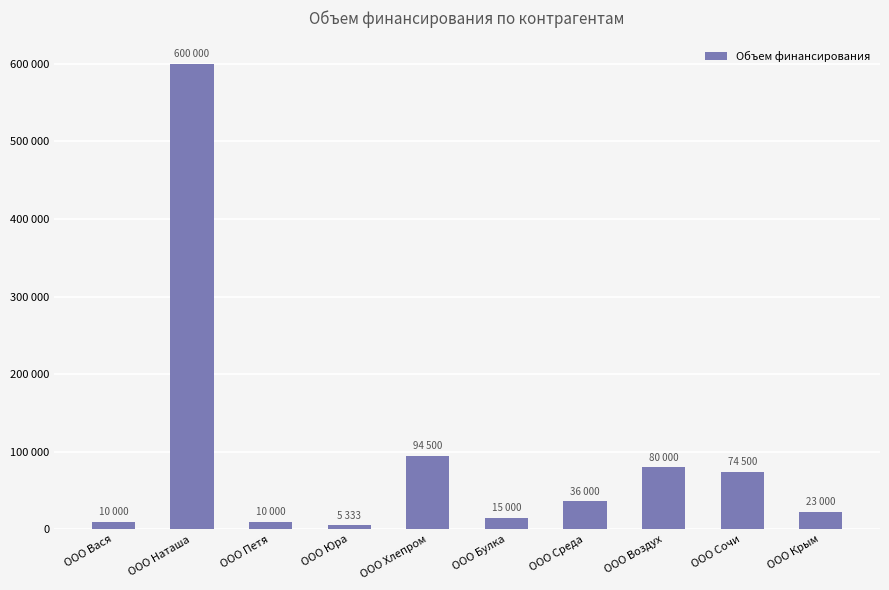

List the labels in order of value, smallest first.

ООО Юра, ООО Вася, ООО Петя, ООО Булка, ООО Крым, ООО Среда, ООО Сочи, ООО Воздух, ООО Хлепром, ООО Наташа